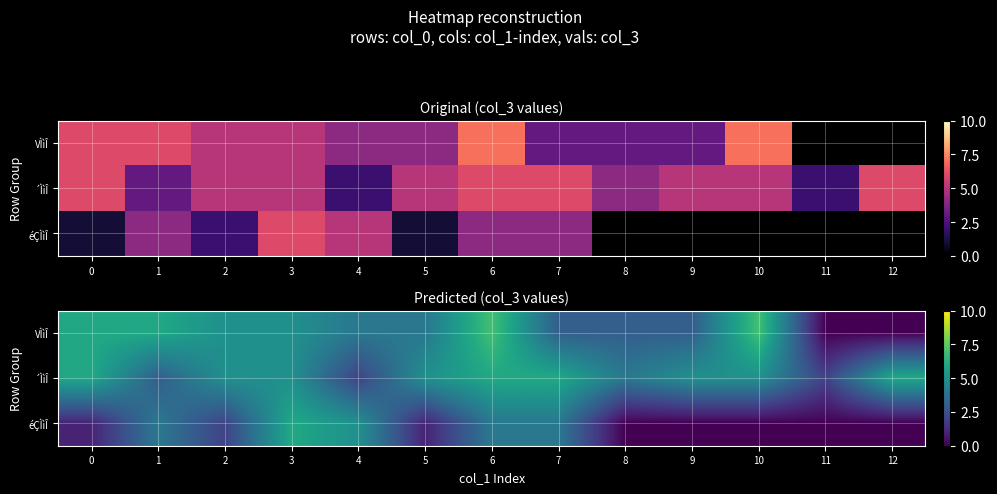

Is the value of VÌìÎ at 12 greater than the value of ´ÌìÎ at 7?

No